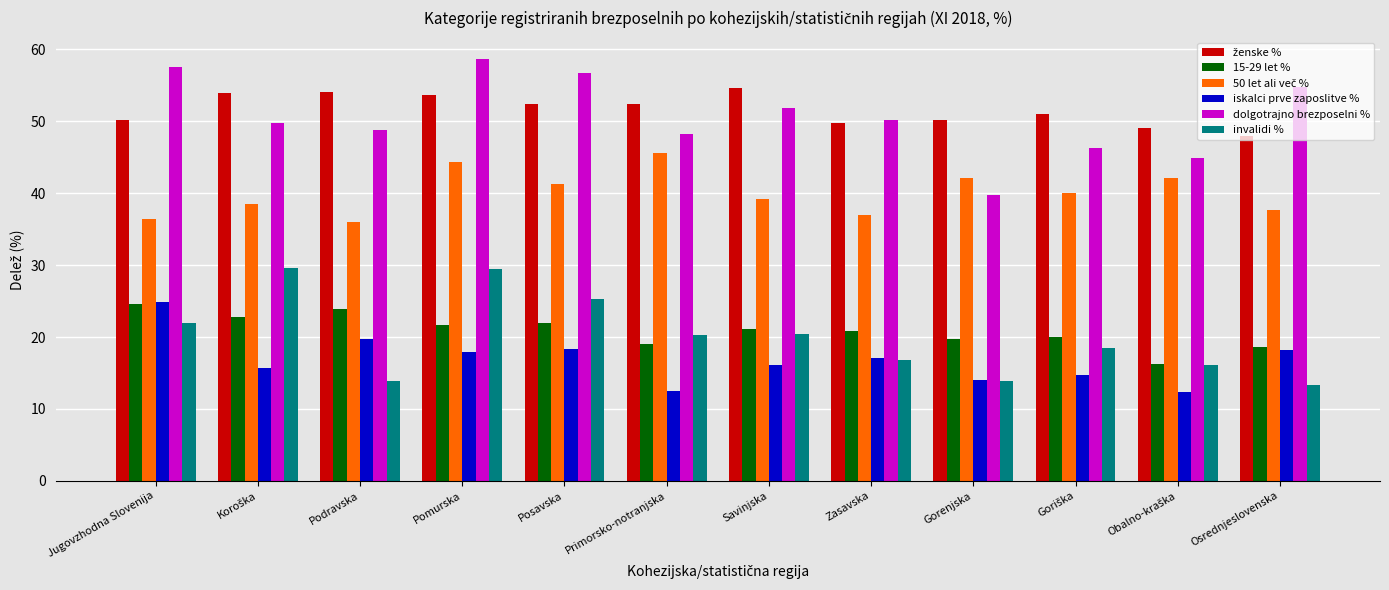

True or false: iskalci prve zaposlitve % has a value of 19.8 at Podravska.

True